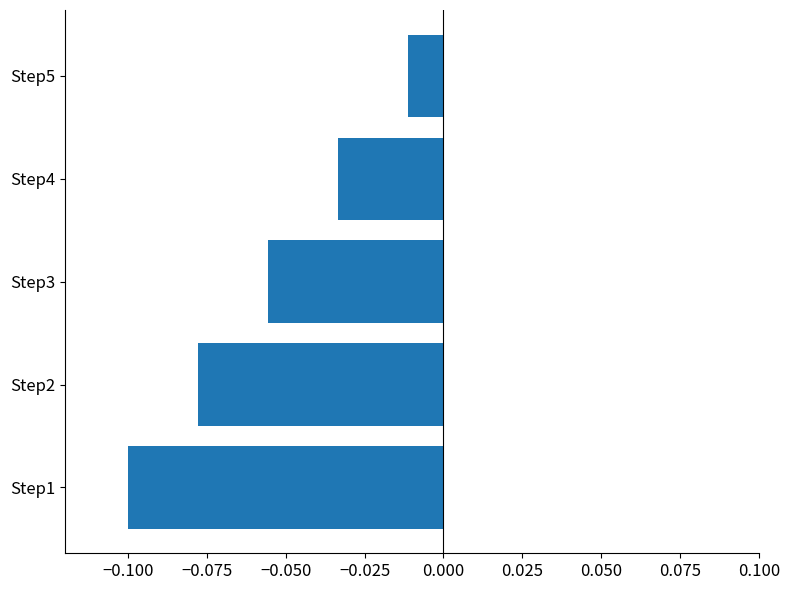

Is it true that the value at Step2 is -0.1?

True